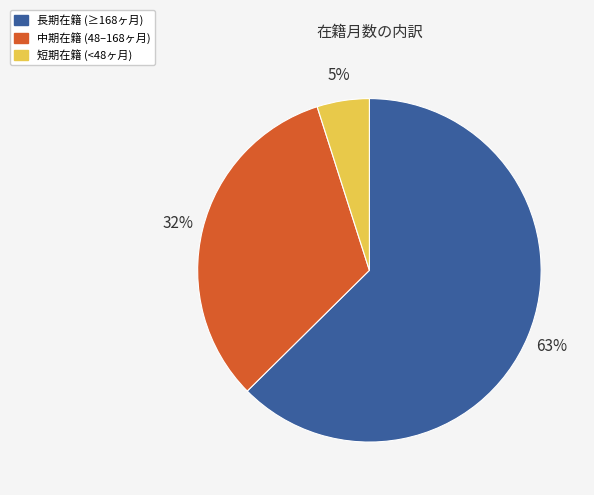

Between 短期在籍 (<48ヶ月) and 長期在籍 (≥168ヶ月), which is larger?

長期在籍 (≥168ヶ月)